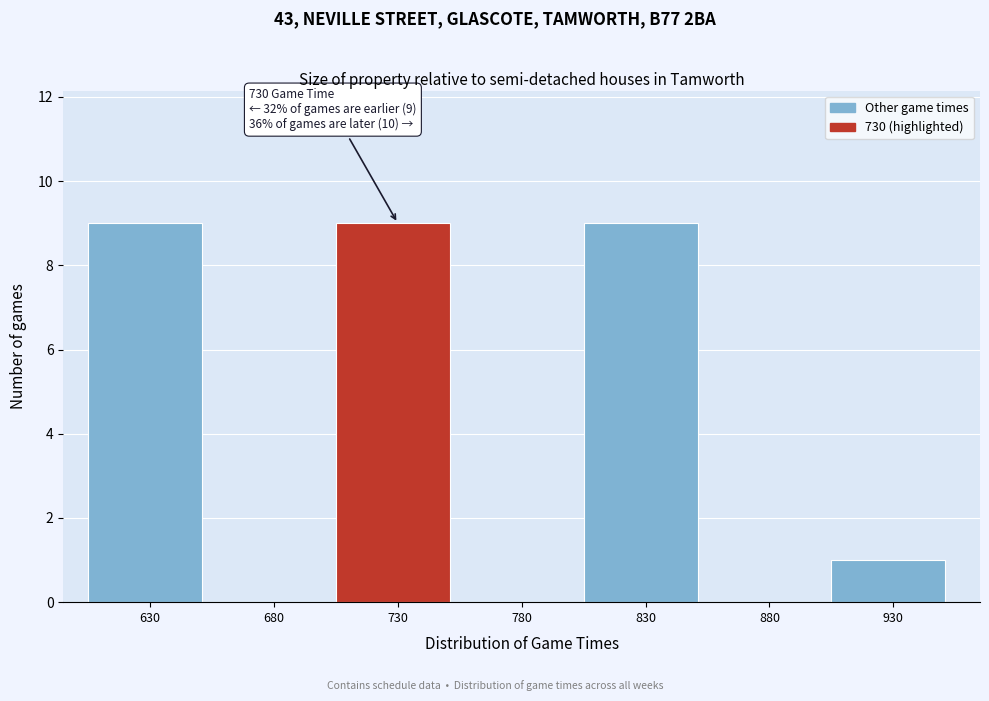

Reading left to right, transcribe all the data shown in this chart.

630=9	680=0	730=9	780=0	830=9	880=0	930=1